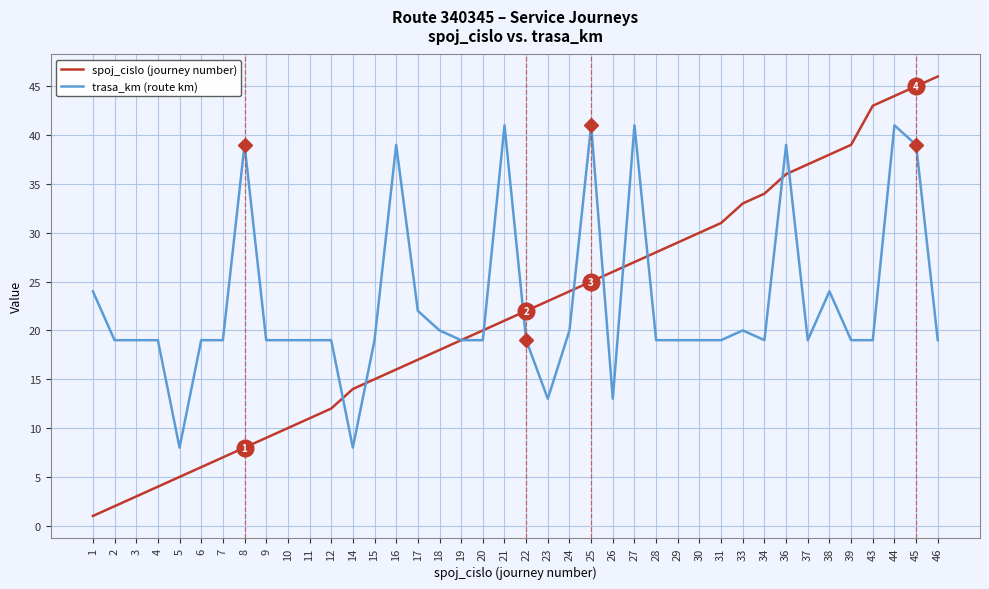

At which label does spoj_cislo (journey number) reach its peak?

46